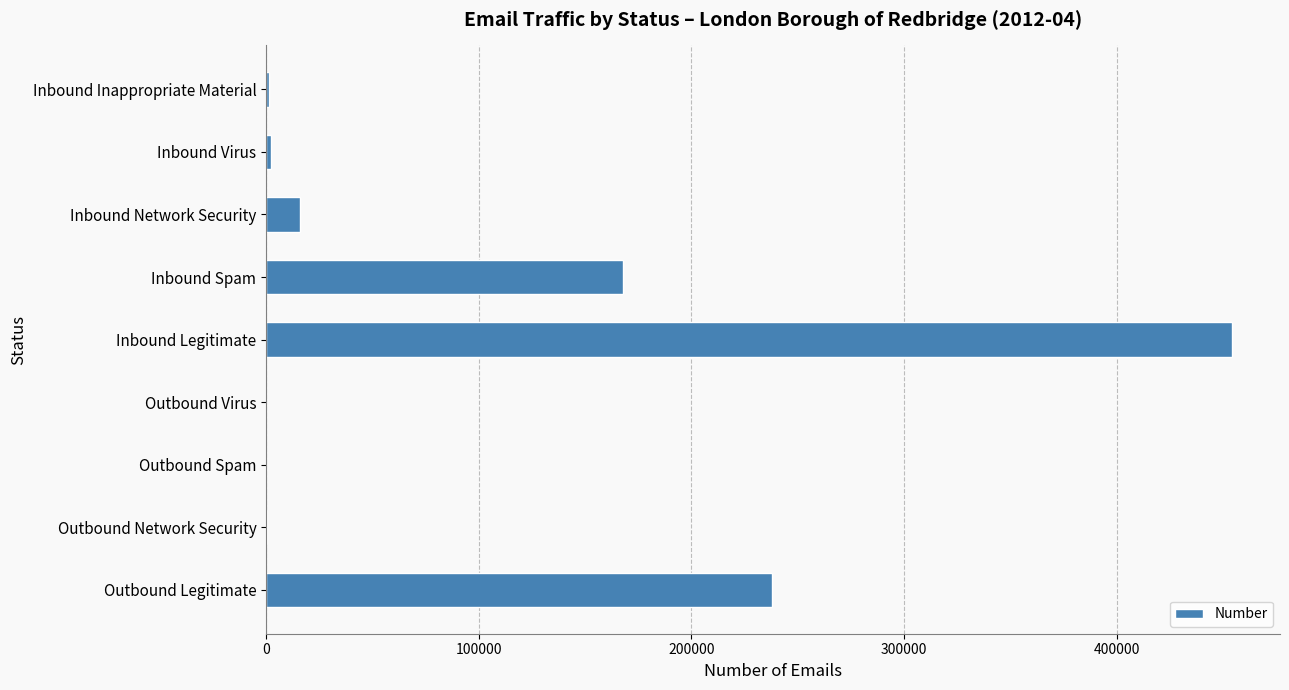

At which label is the value closest to 227037?

Outbound Legitimate